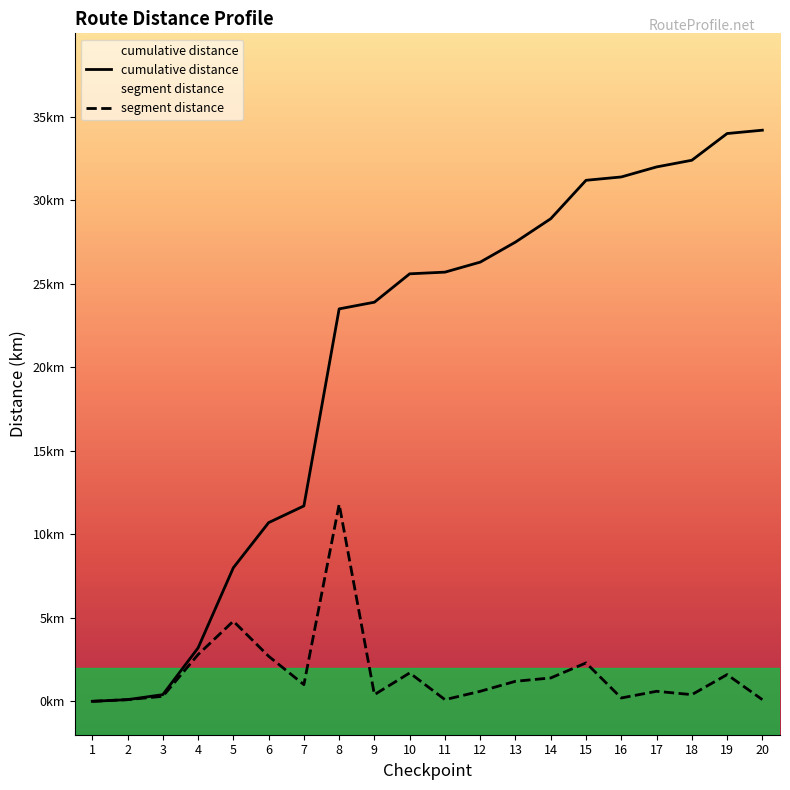

At which category is the sum across all series the highest?

19